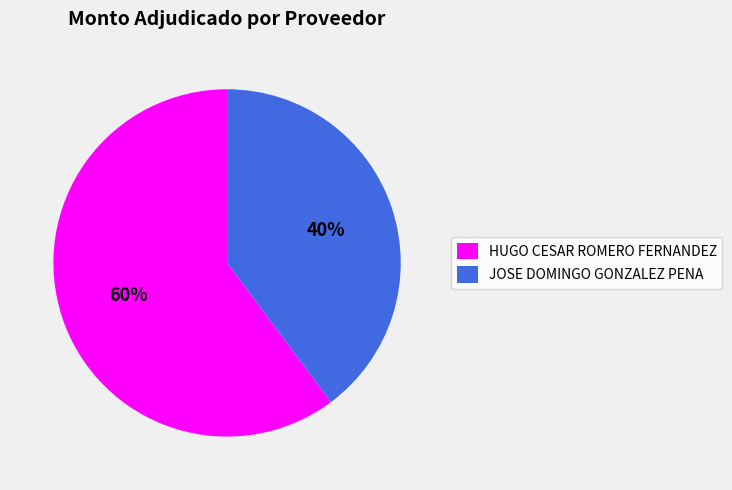

What is the ratio of the value at JOSE DOMINGO GONZALEZ PENA to the value at HUGO CESAR ROMERO FERNANDEZ?

0.7